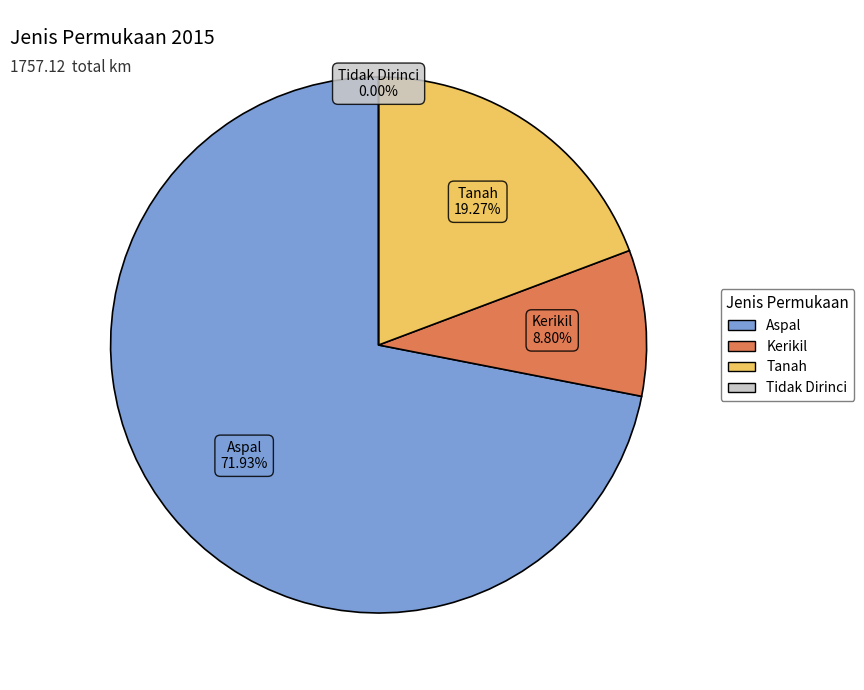

To the nearest percent, what portion does Aspal represent?

72%